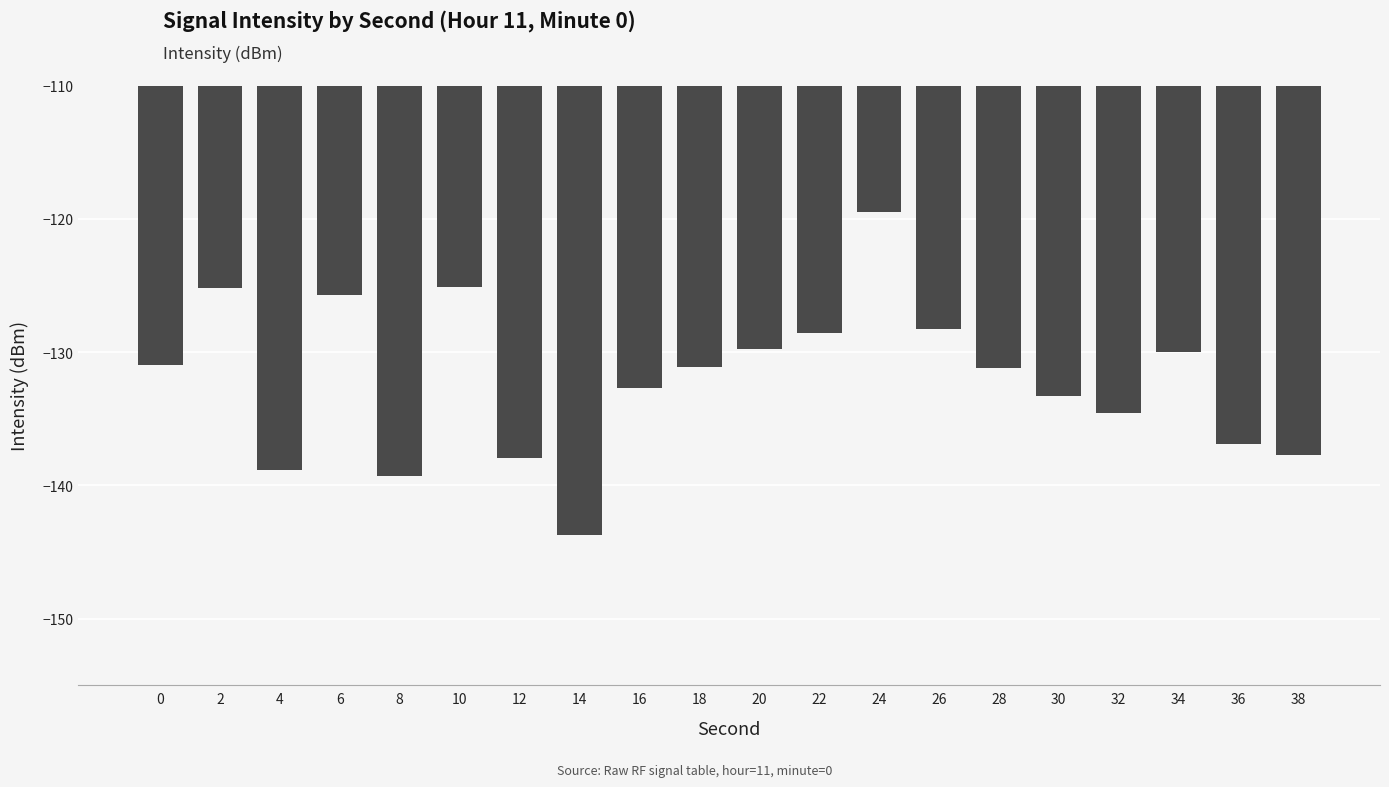

What is the change in value from 20 to 24?

+10.3